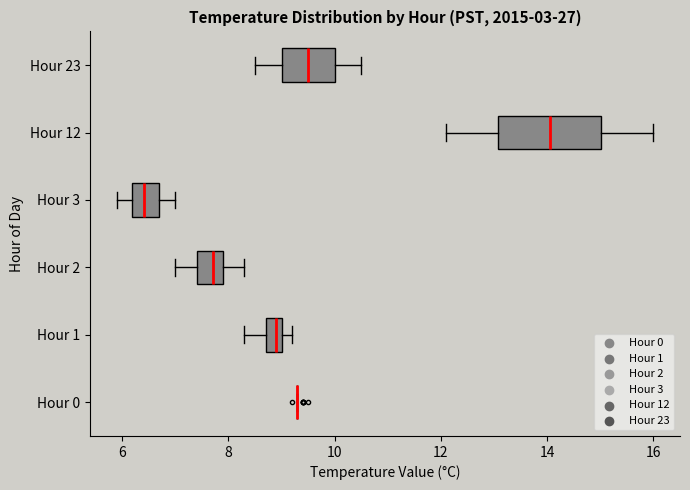

Comparing the boxes themselves (not the whiskers), which one is the widest?

Hour 12